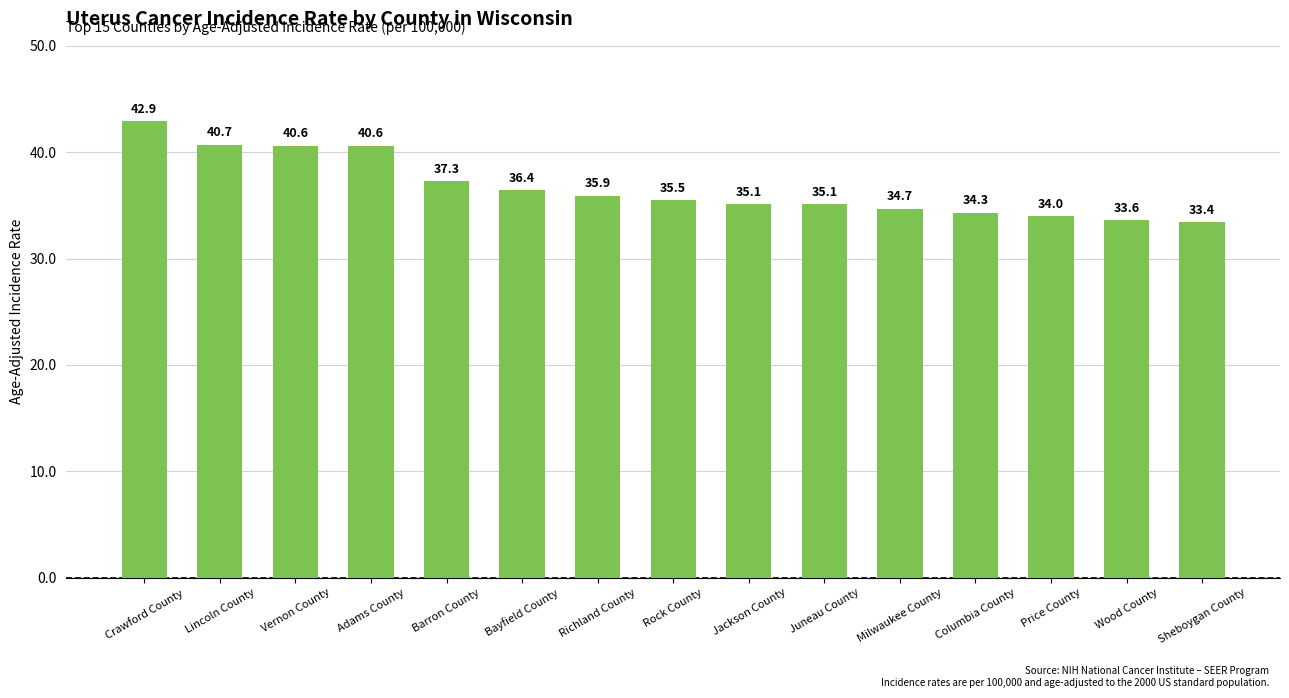

What is the difference between the maximum and minimum values?

9.5